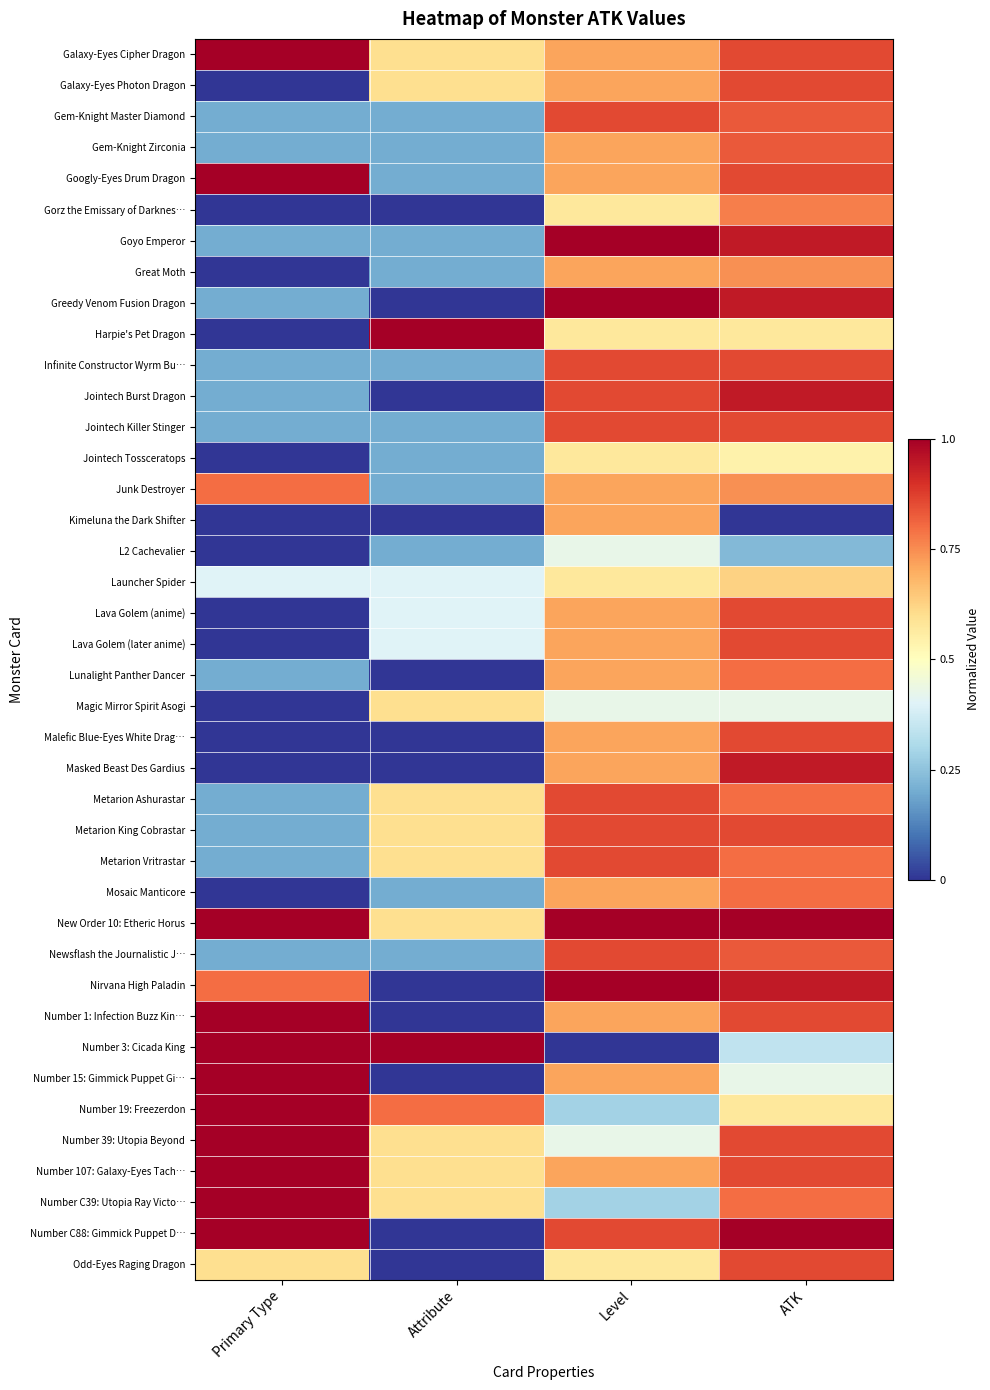

Count the number of data series in this chart.

40